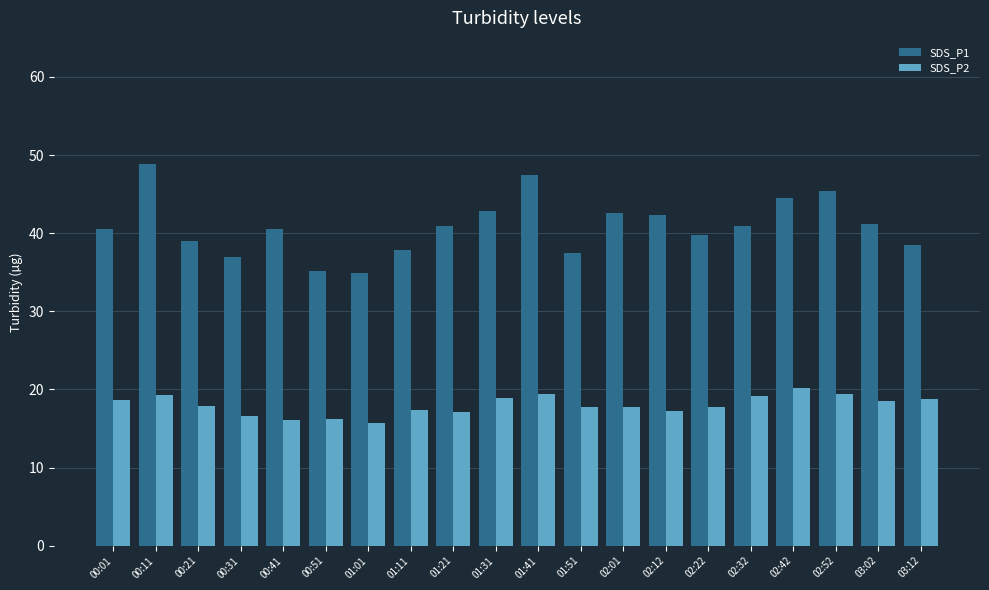

Which series has the widest spread of values?

SDS_P1